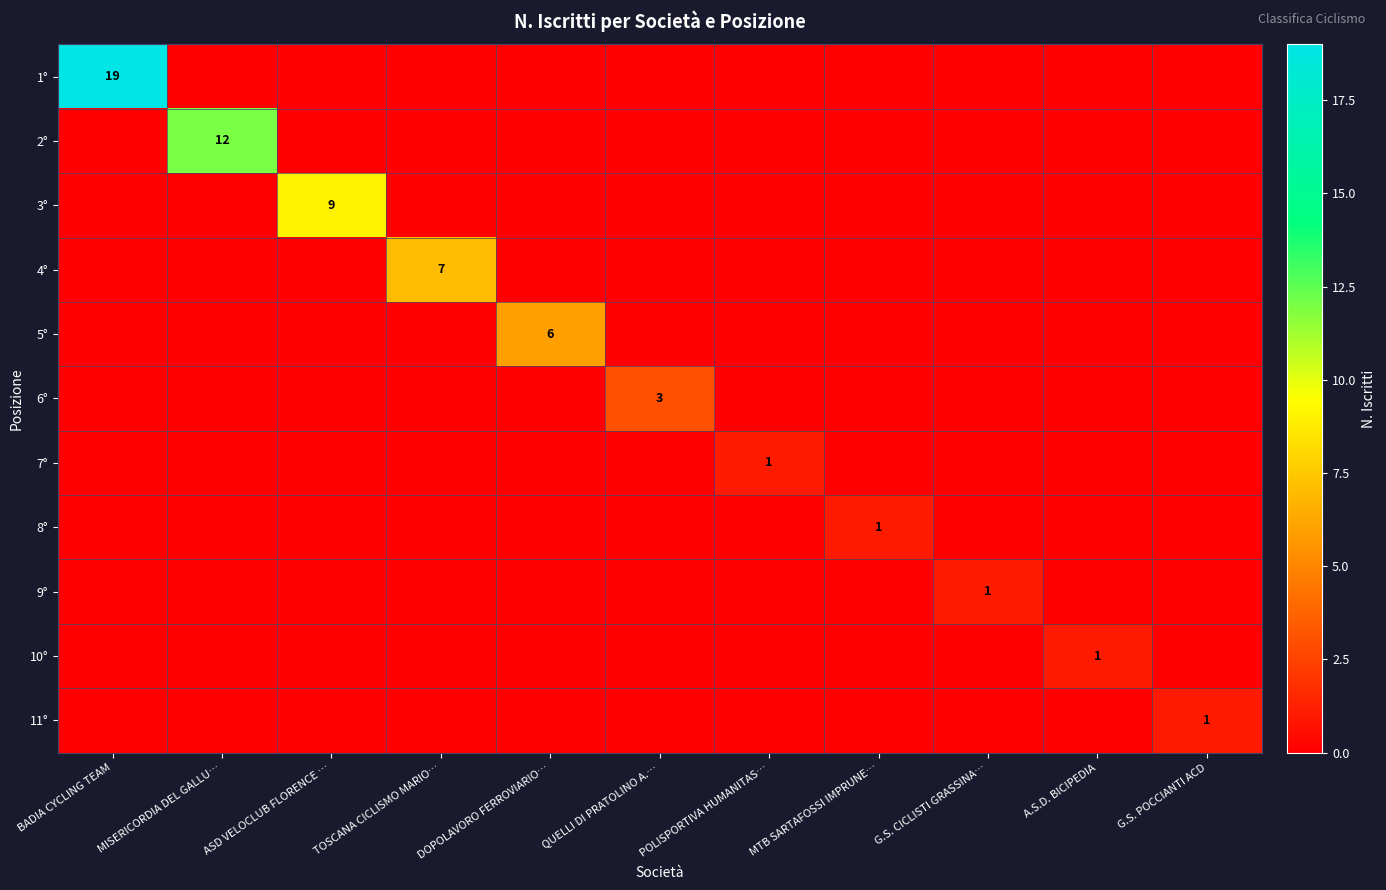

The 1° series shows 8 at BADIA CYCLING TEAM. True or false?

False